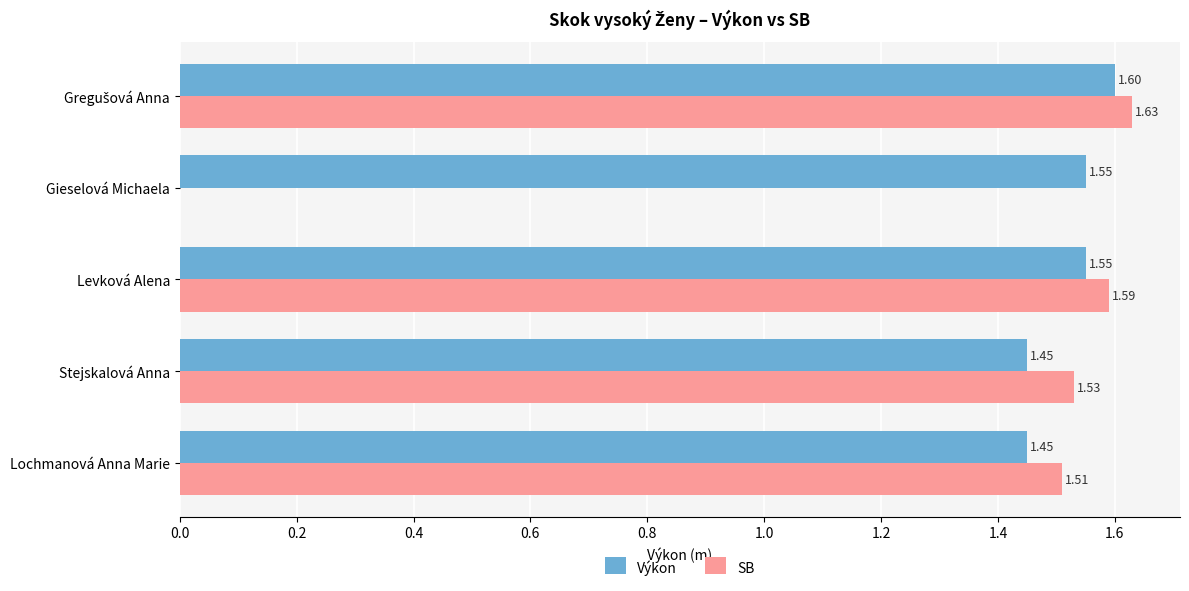

What is the average value of the SB series?

1.3